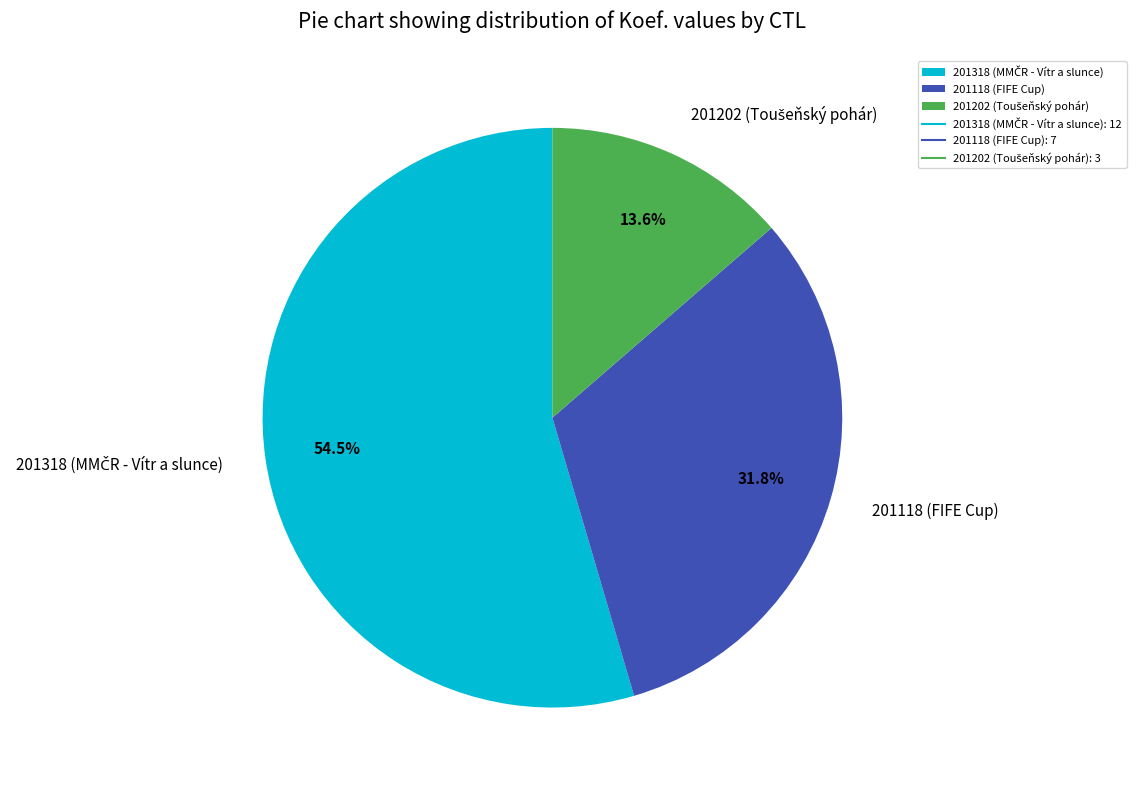

How much of the chart is everything except 201118 (FIFE Cup)?

68.2%